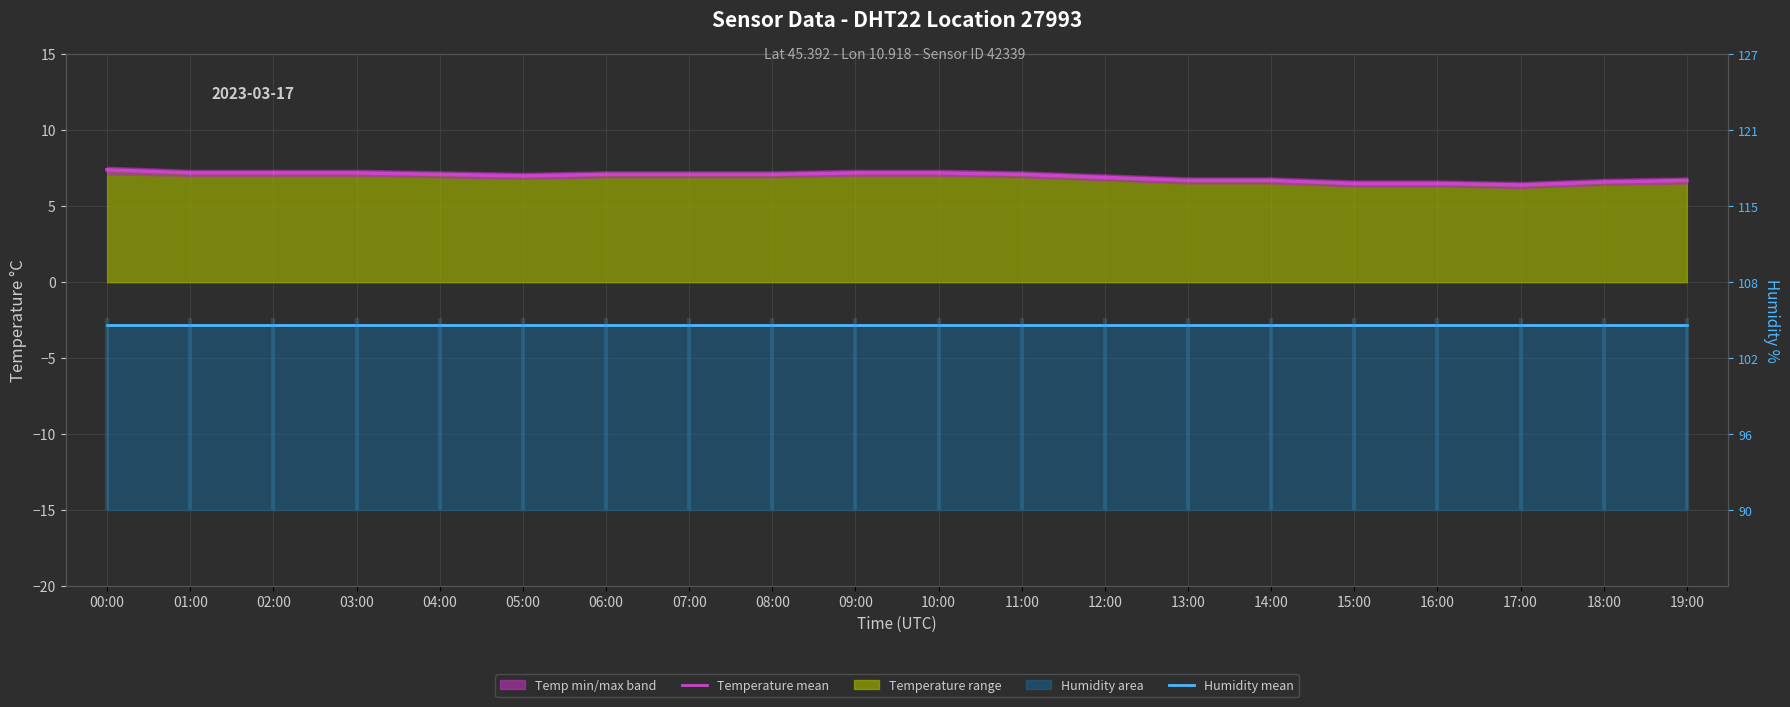

At 00:00, list the series in order from largest to smallest.

temperature (mean), humidity (mean)